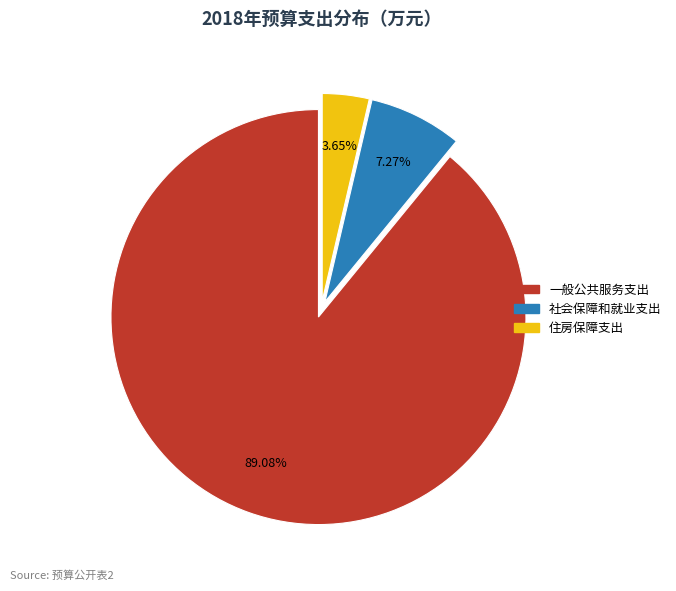

To the nearest percent, what is the average slice percentage?

33%